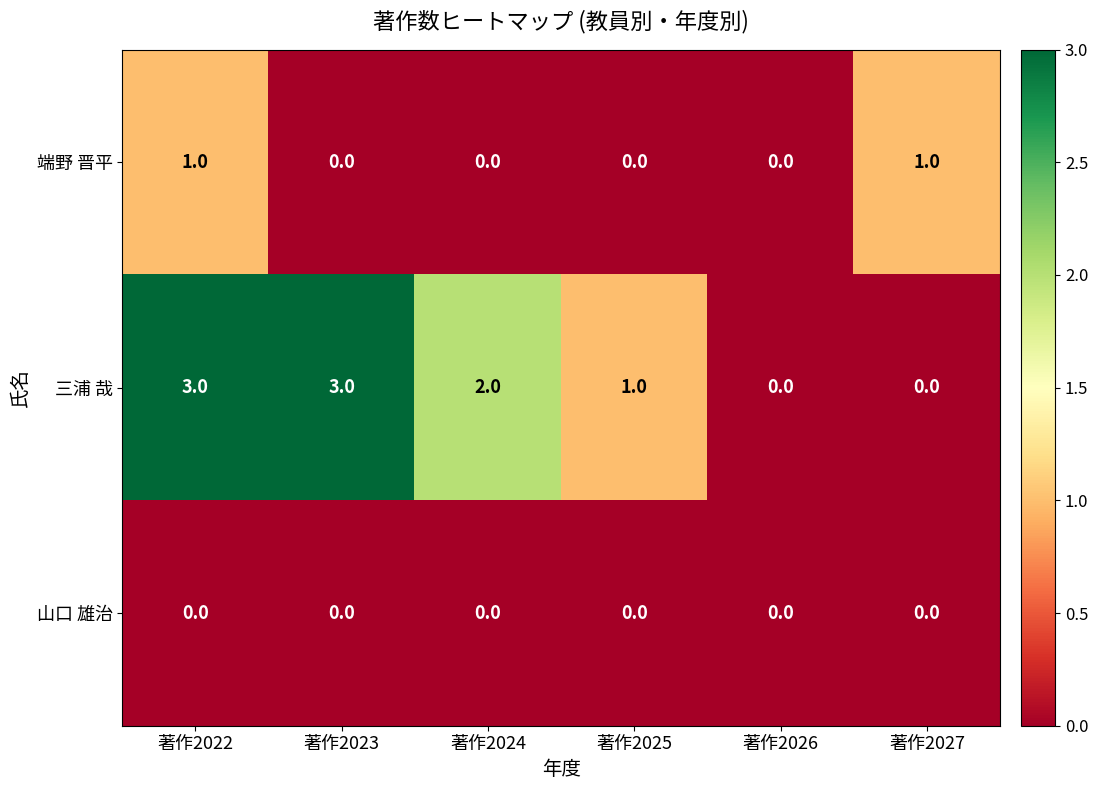

True or false: 山口 雄治 has a value of 0 at 著作2022.

True